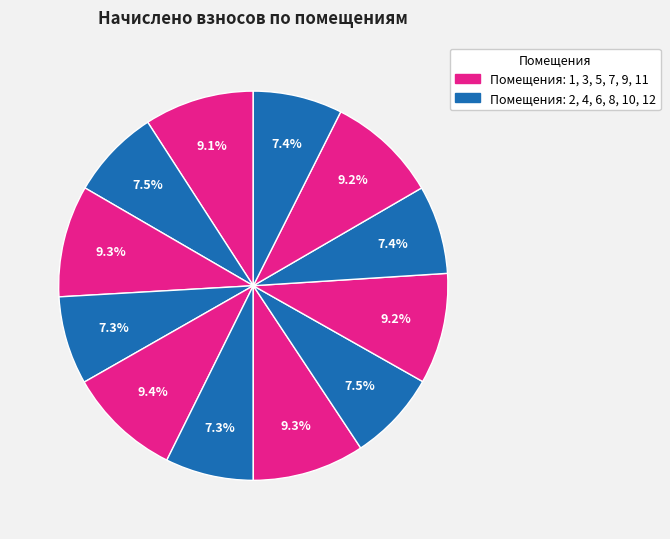

How many slices are in this pie chart?

12